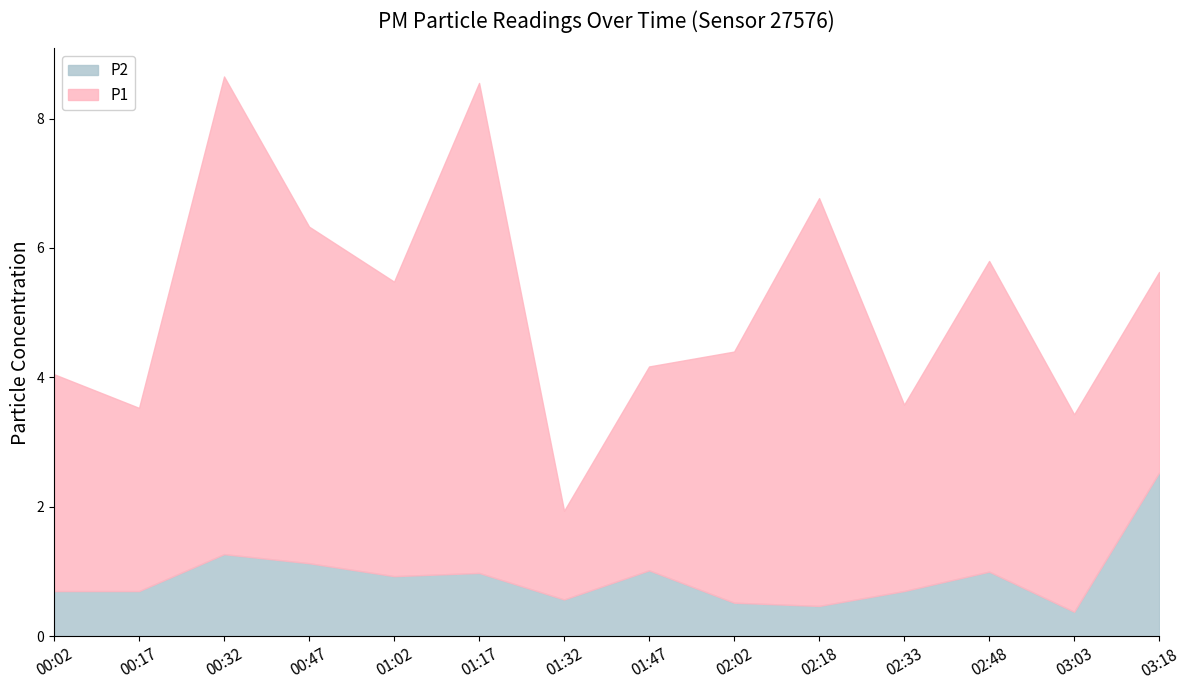

What is the difference between the values at 03:03 and 00:17?

0.3